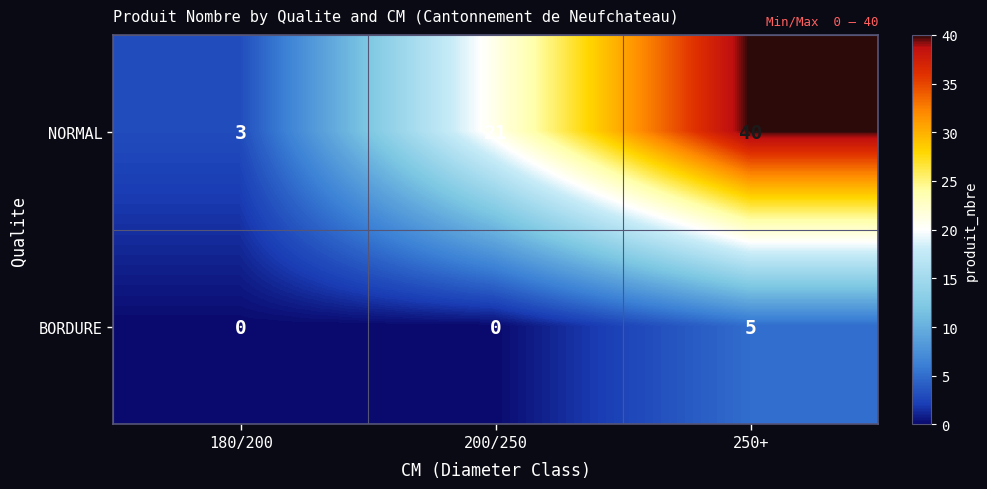

At which category is the sum across all series the highest?

250+